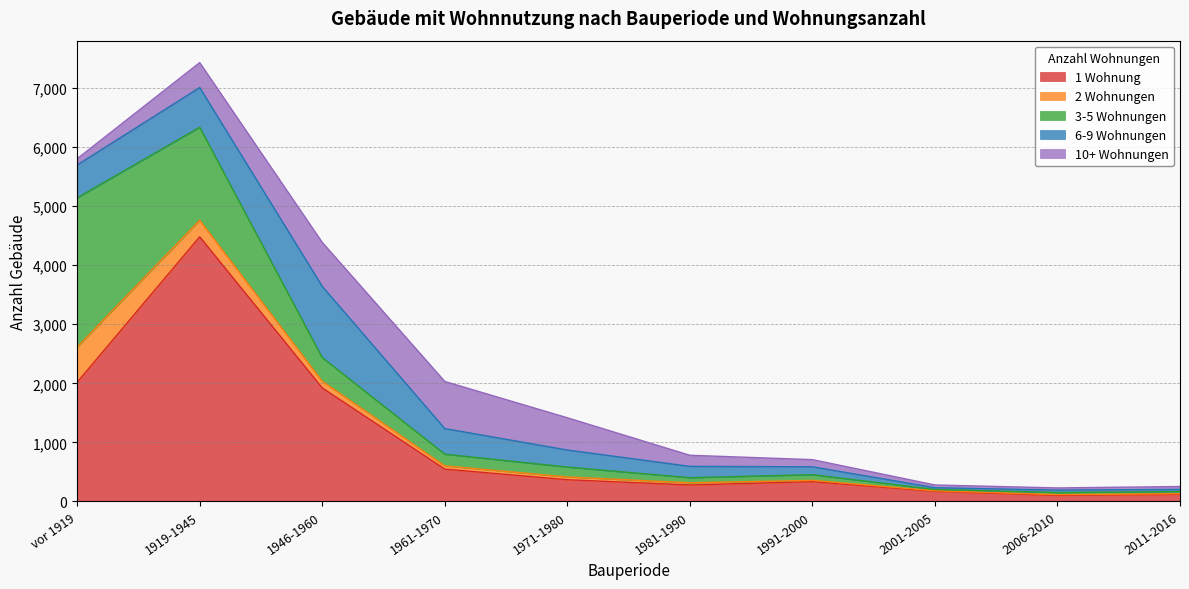

How many data points in 1 Wohnung are above 368?

4